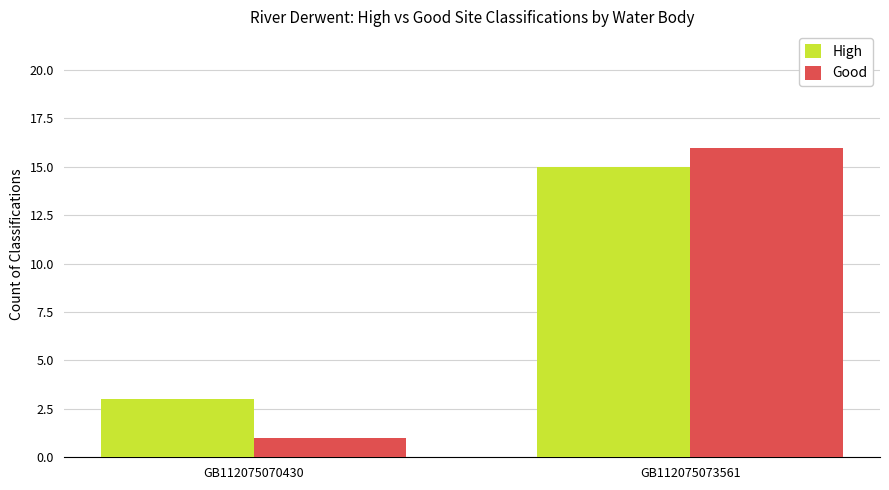

At which category is the sum across all series the highest?

GB112075073561